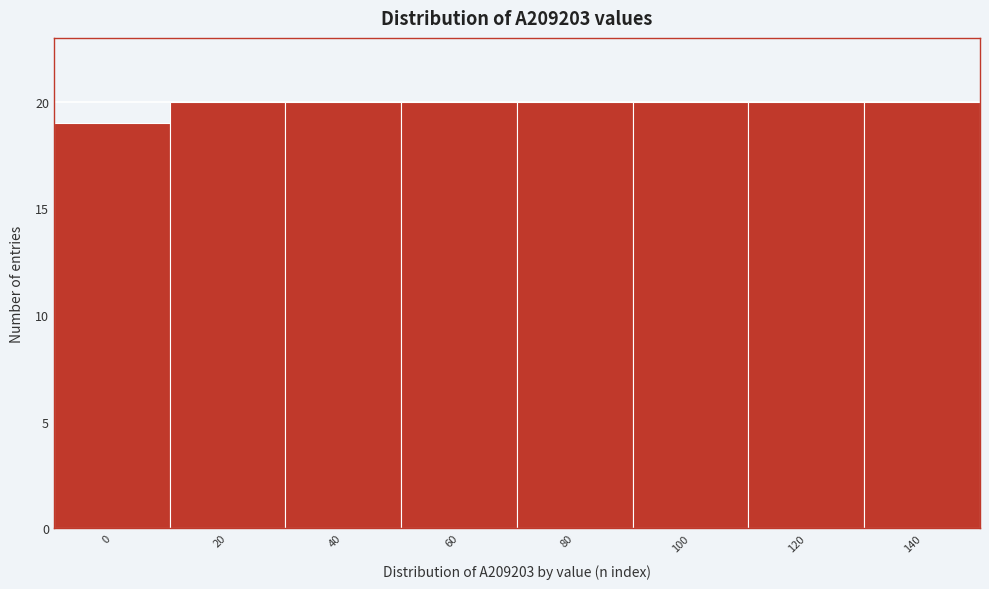

Reading left to right, list all the values displayed in this chart.

0=19	20=20	40=20	60=20	80=20	100=20	120=20	140=20